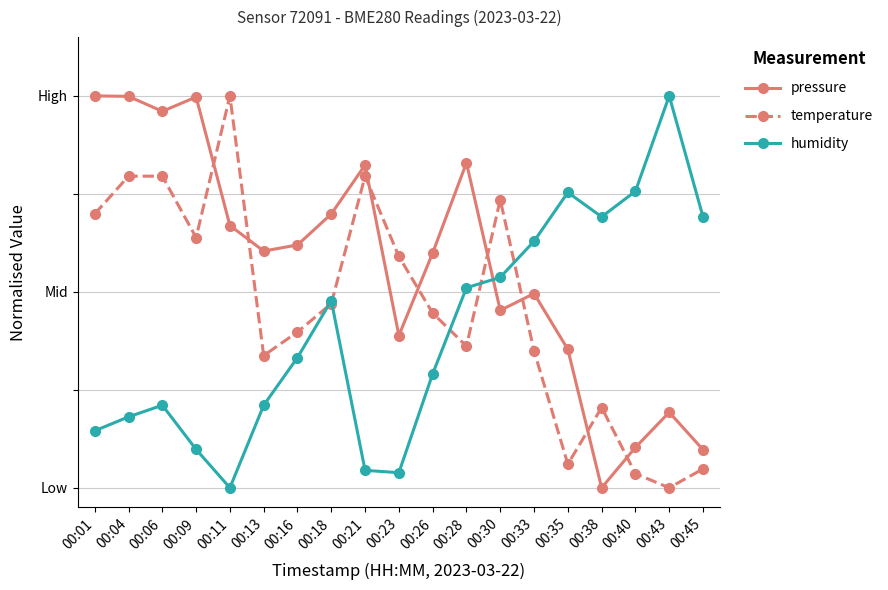

Which series has the largest total across all categories?

pressure